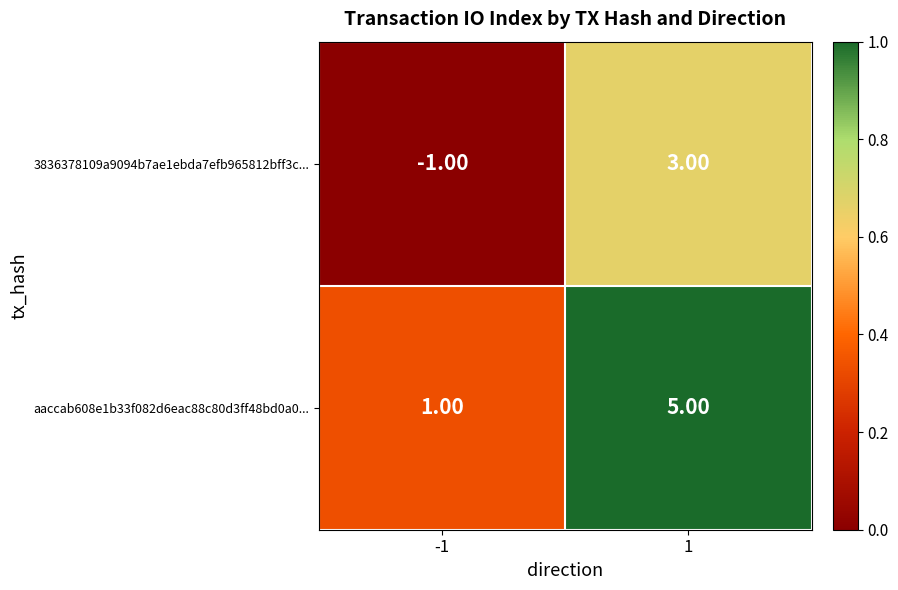

At which category does the chart reach its minimum across all series?

-1